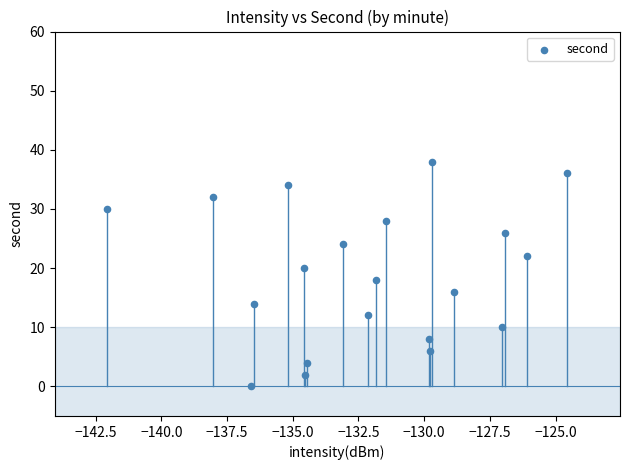

What is the range of Y values (max minus min)?

38